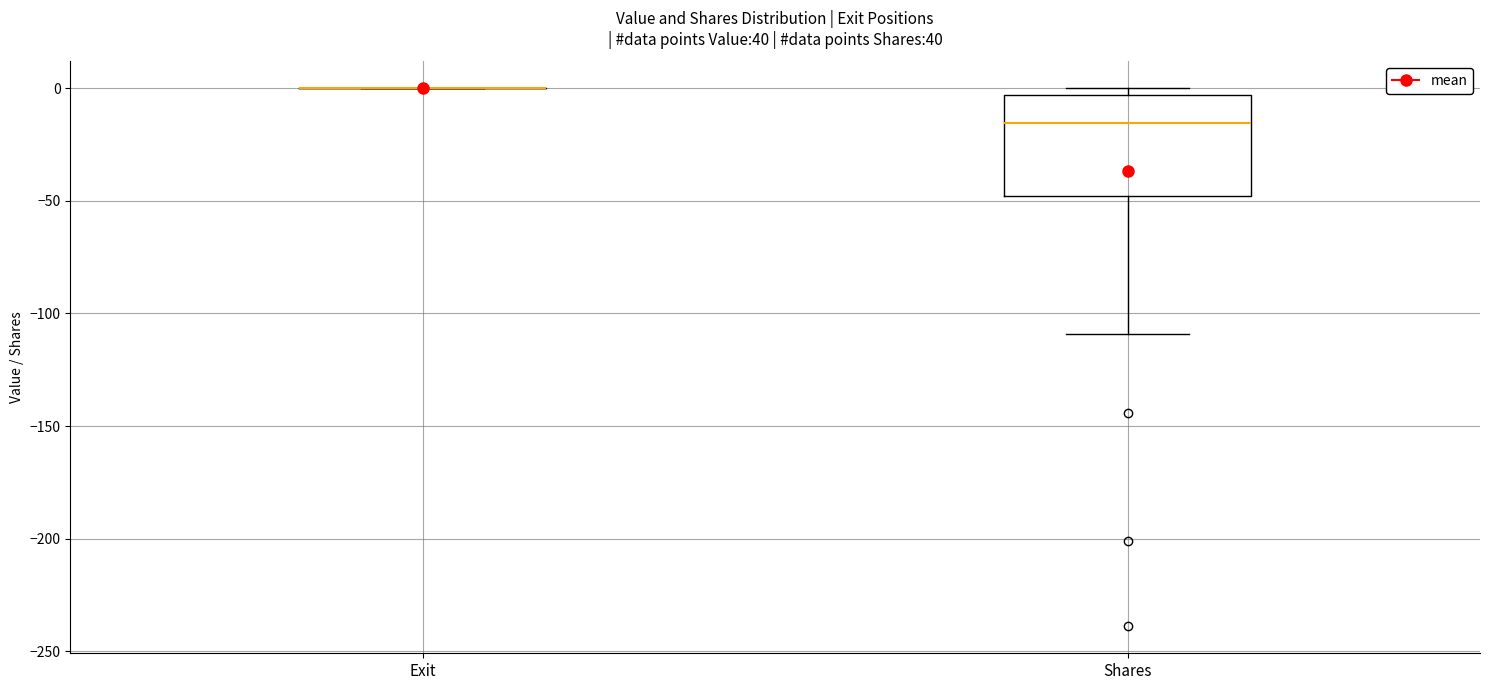

Reading left to right, read every box against the y-axis: the position of its median line, the range the box covers, and the ends of its whiskers. The values are not printed on the chart, so give them approximately, as read against the axis.

Exit: box collapsed to a line at 0, whiskers 0 to 0
Shares: median -15, box -50 to -5, whiskers -110 to 0